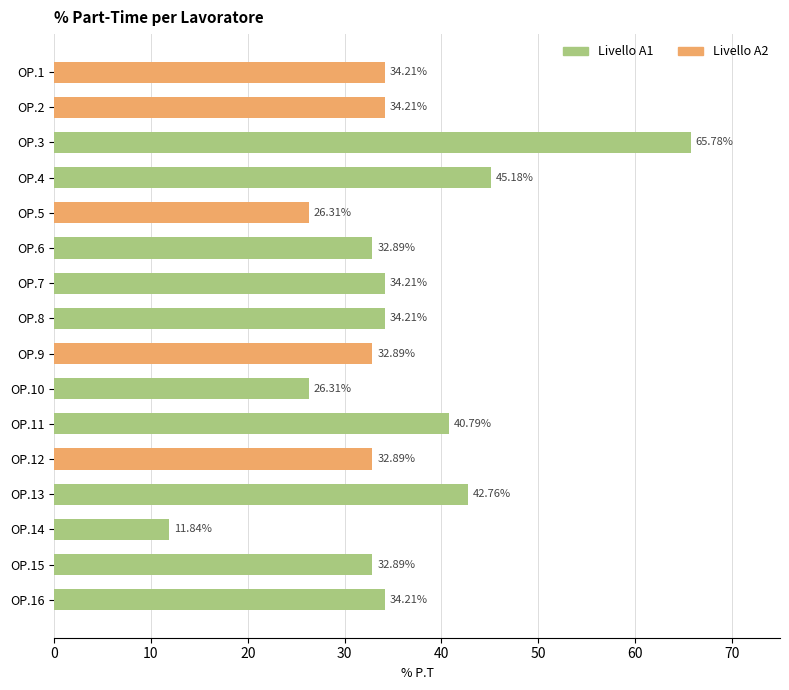

What is the difference between the values at OP.3 and OP.12?

32.9